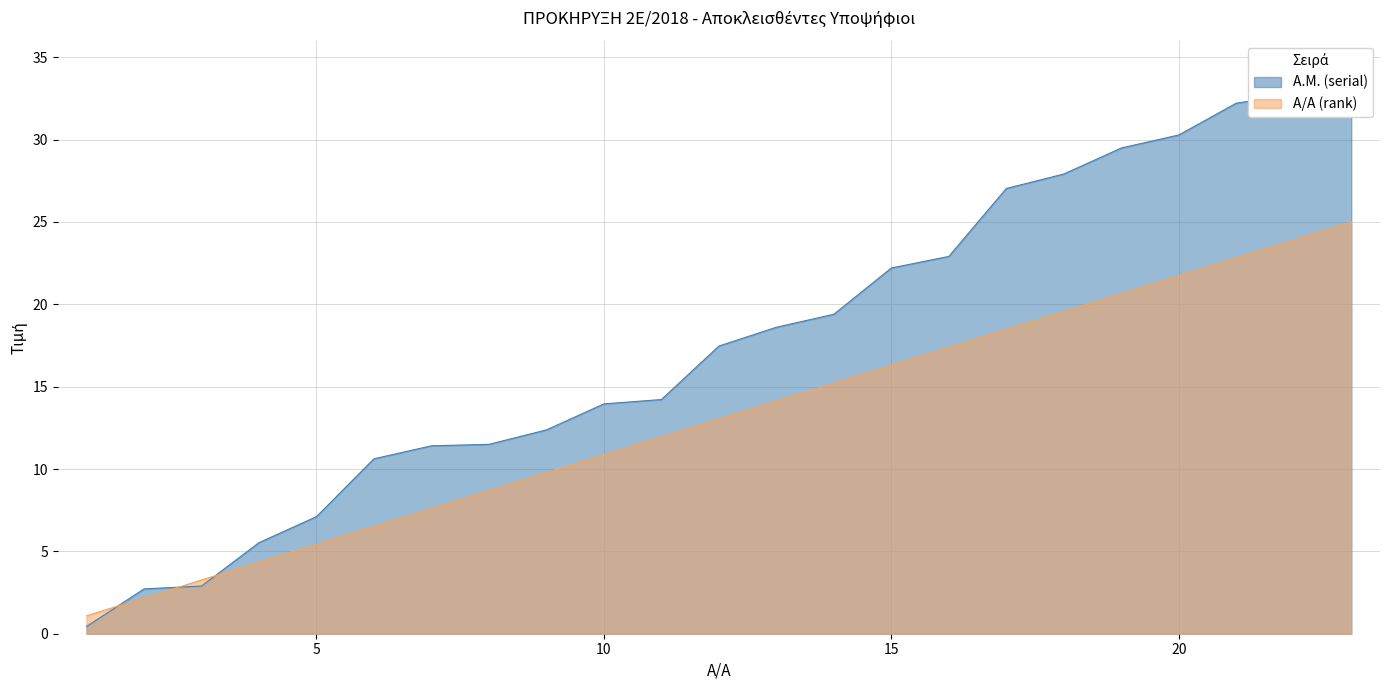

At which label does Α.Μ. (serial) first exceed 17?

12